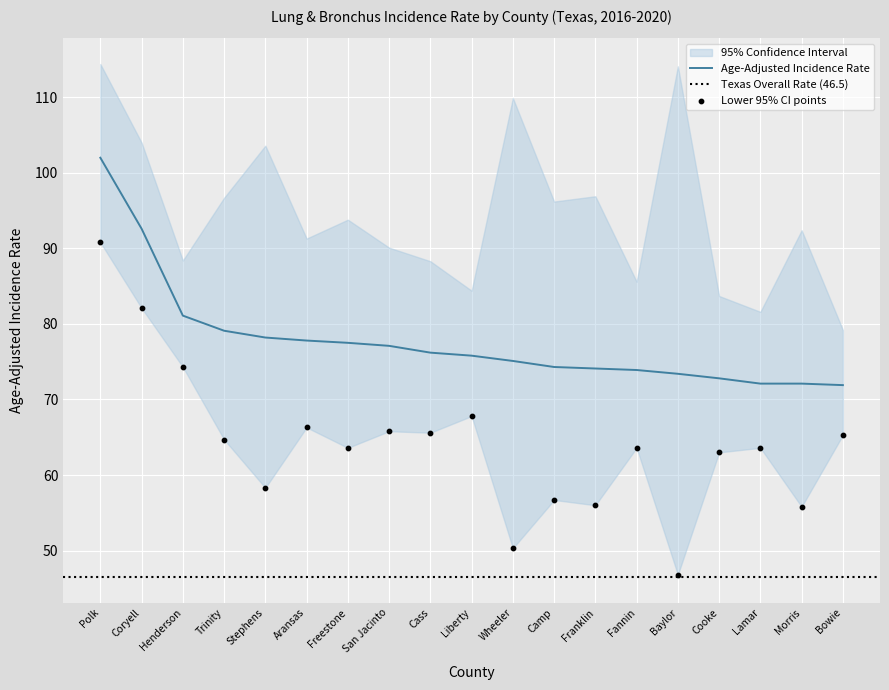

At which category is the sum across all series the highest?

Polk